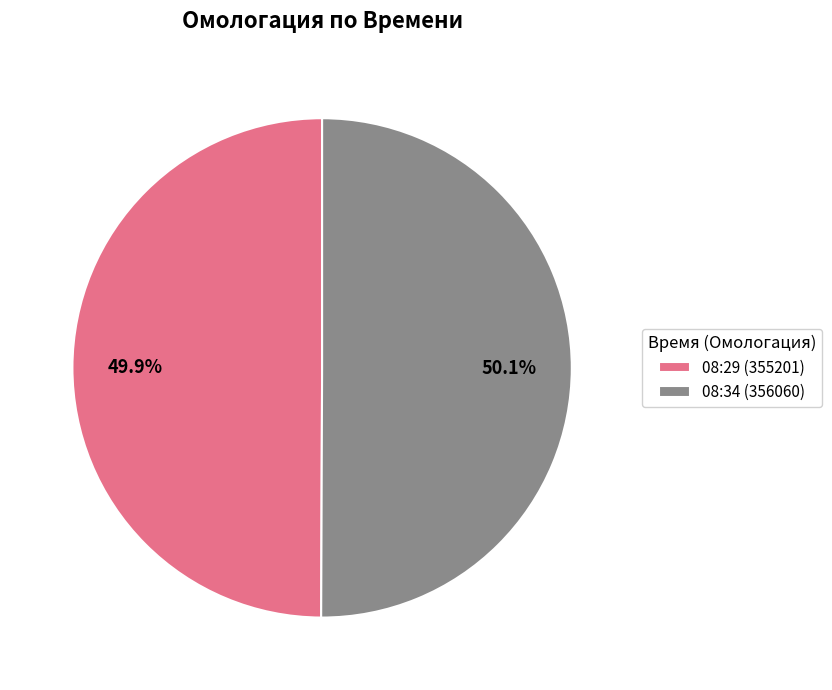

Combined, do 08:29 (355201) and 08:34 (356060) account for over 50%?

Yes